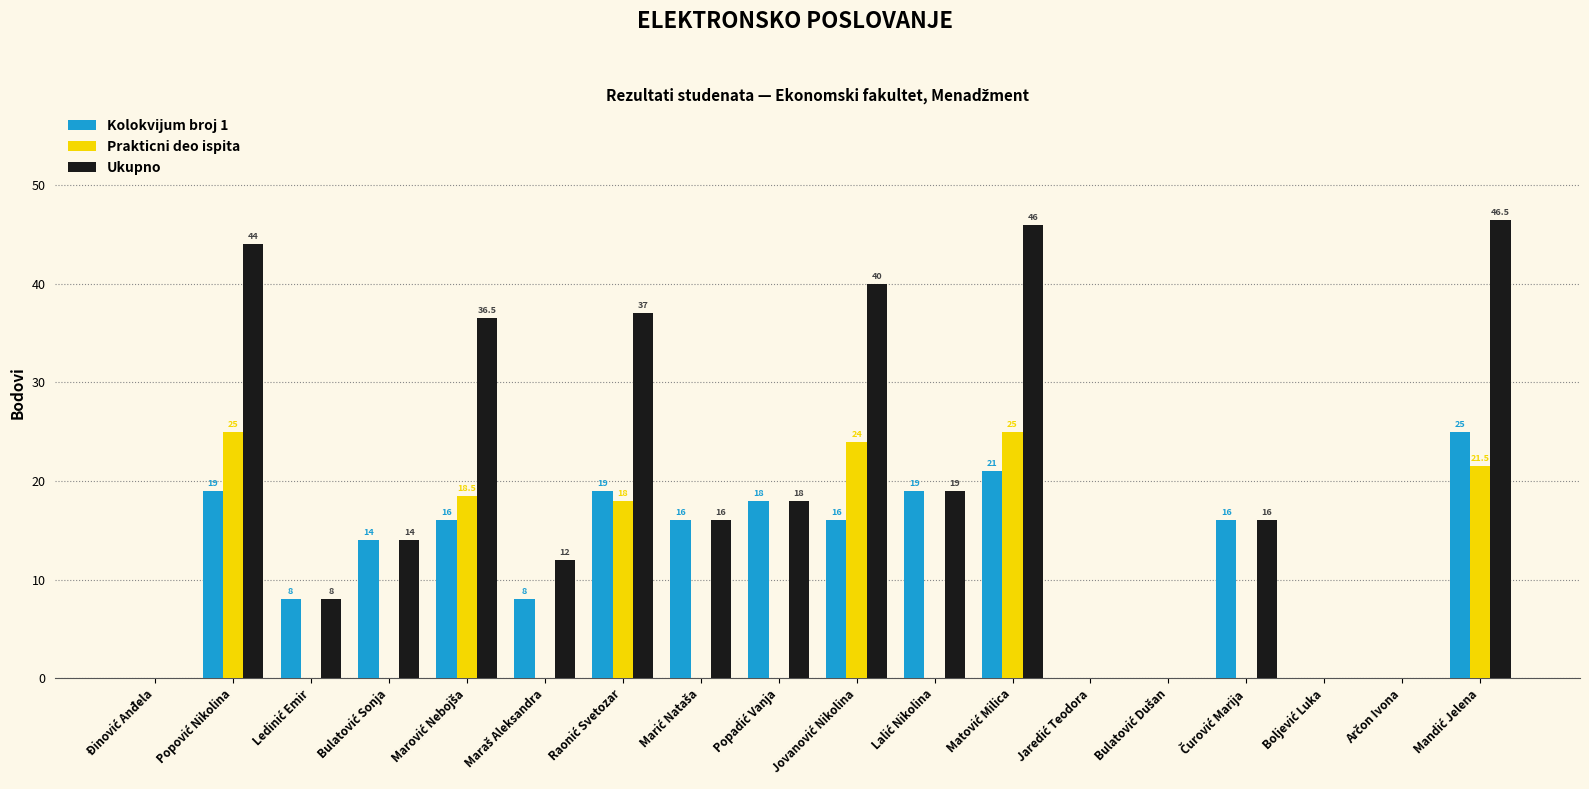

Which series has the largest total across all categories?

Ukupno